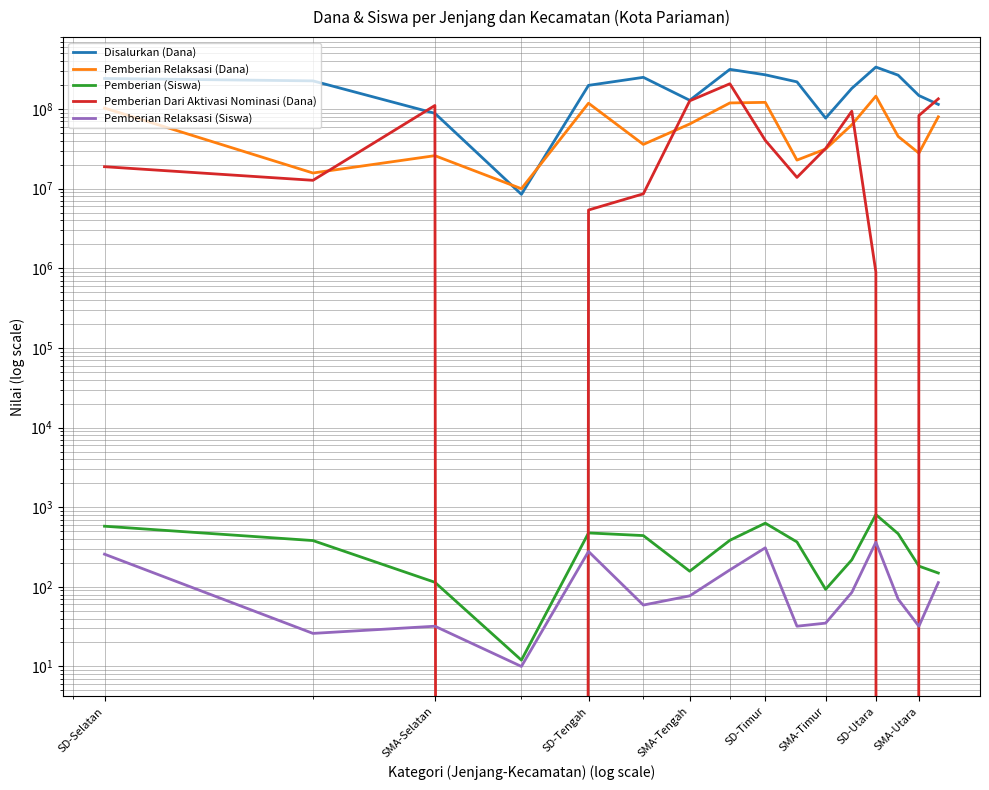

Does the chart have visible grid lines?

Yes